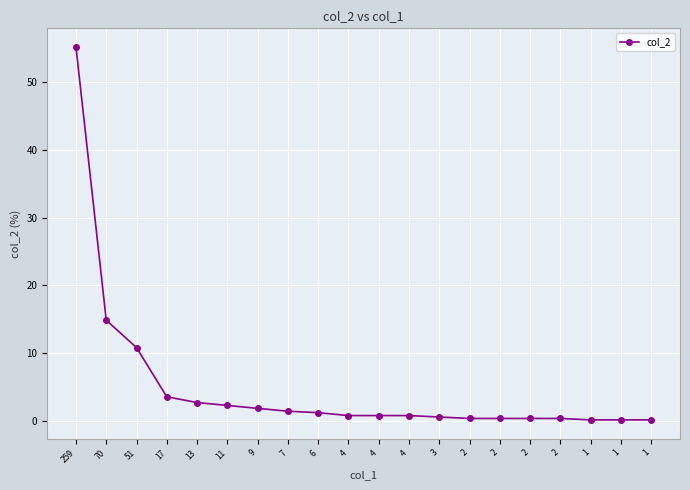

Rank the categories by value from lowest to highest.

1, 1, 1, 2, 2, 2, 2, 3, 4, 4, 4, 6, 7, 9, 11, 13, 17, 51, 70, 259